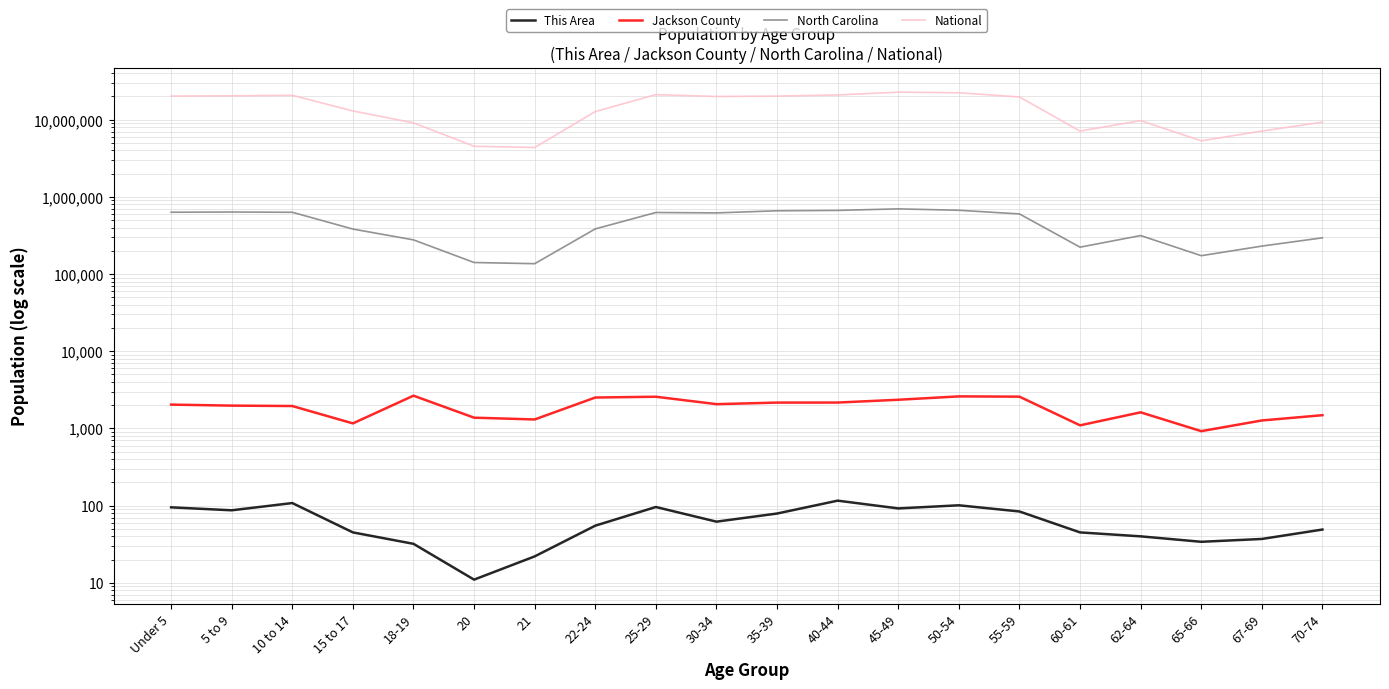

What is the total value across all series at 62-64?

10020968